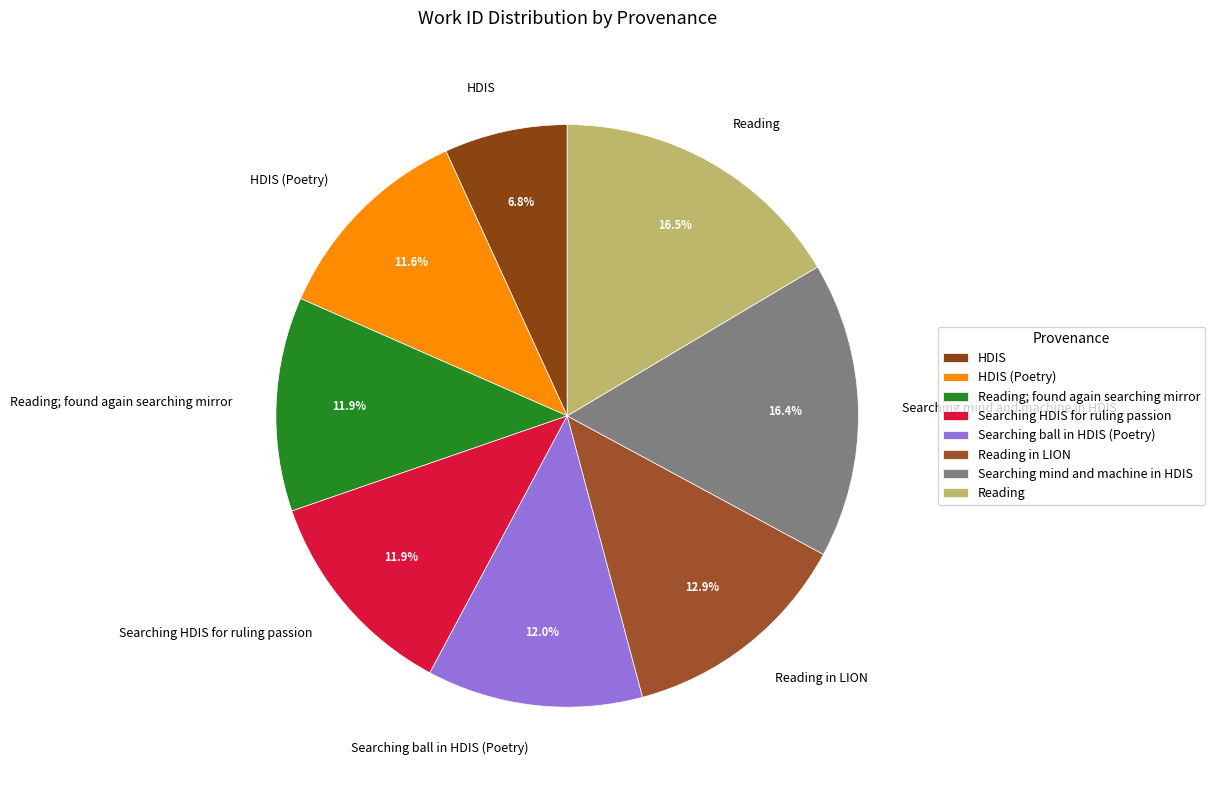

Does Reading account for over 50% of the chart?

No